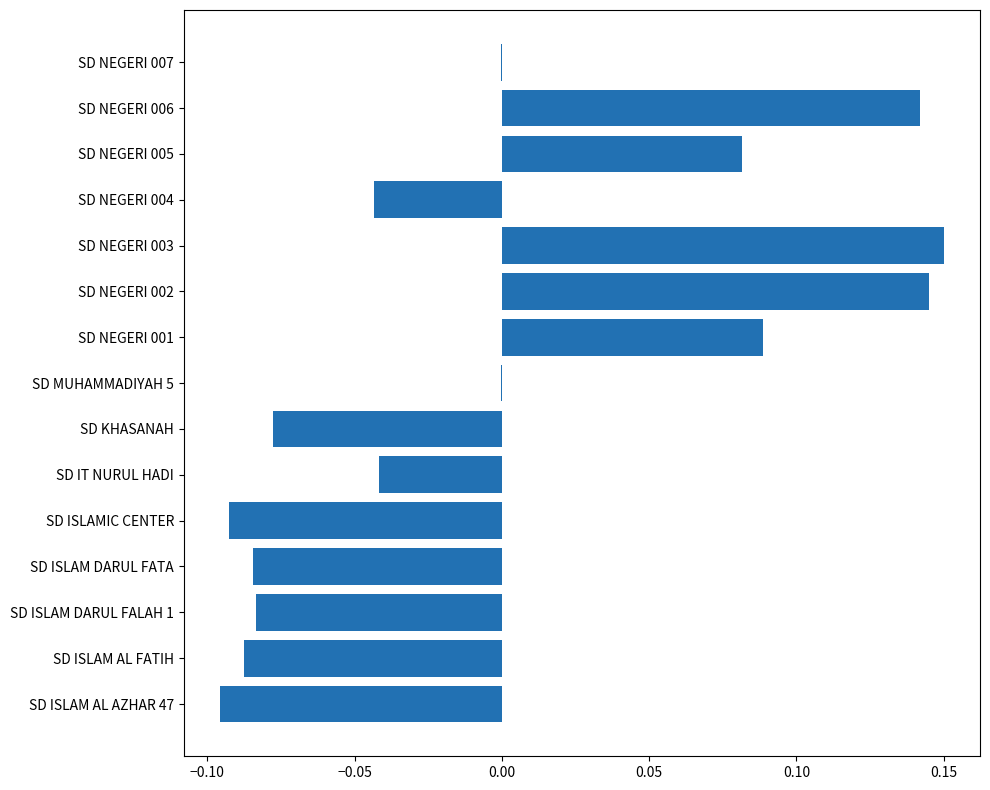

Count the number of categories in the chart.

15